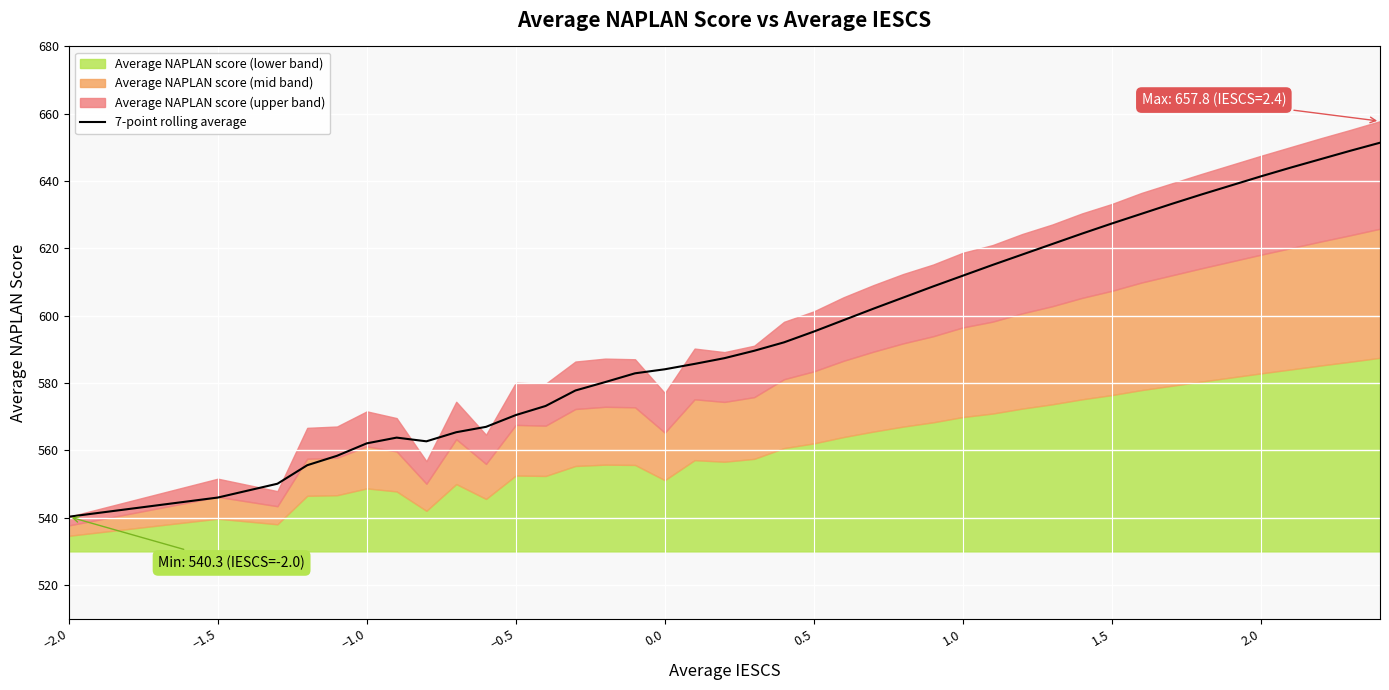

What is the maximum value for 7-point rolling average?

651.4